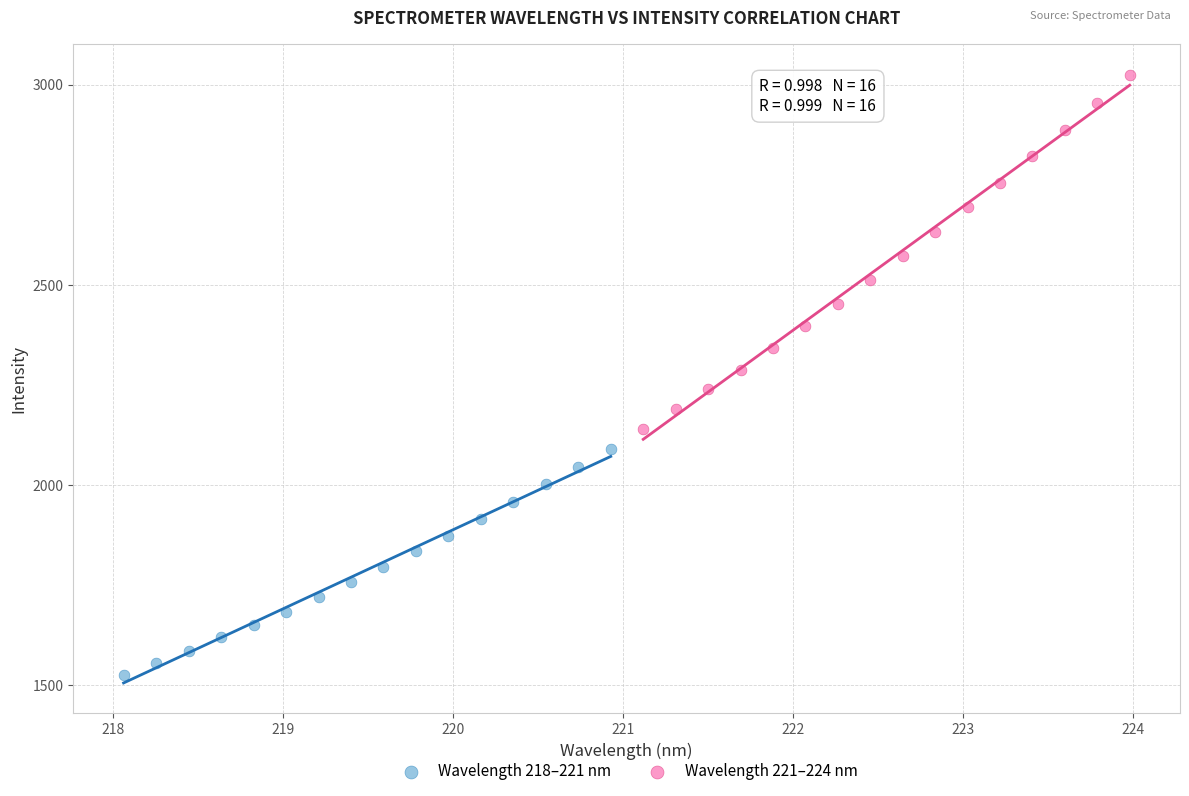

What are all the series names shown in the legend?

Wavelength 218–221 nm, Wavelength 221–224 nm